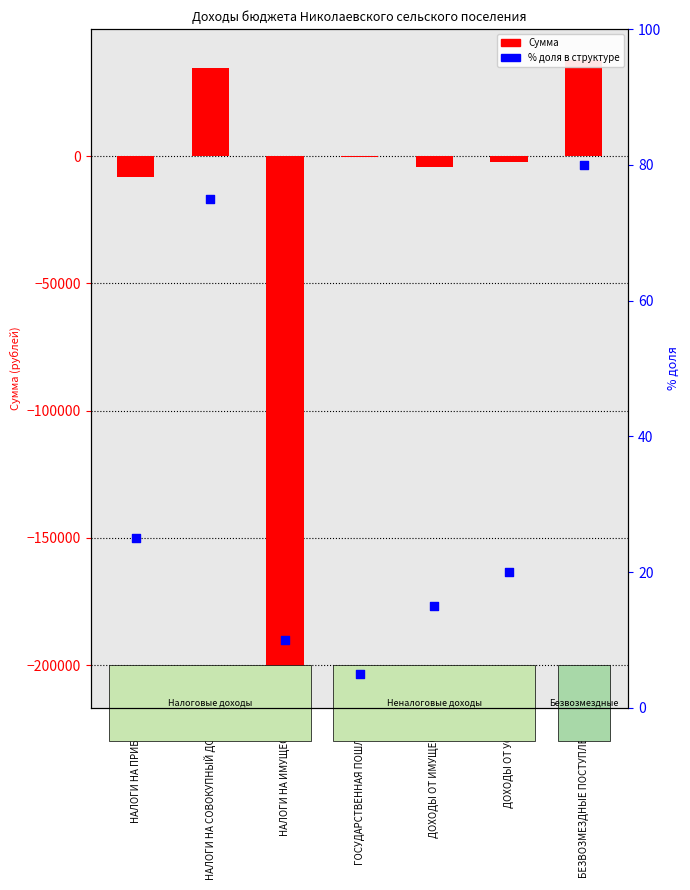

Which series has the largest Y range (max minus min)?

Сумма